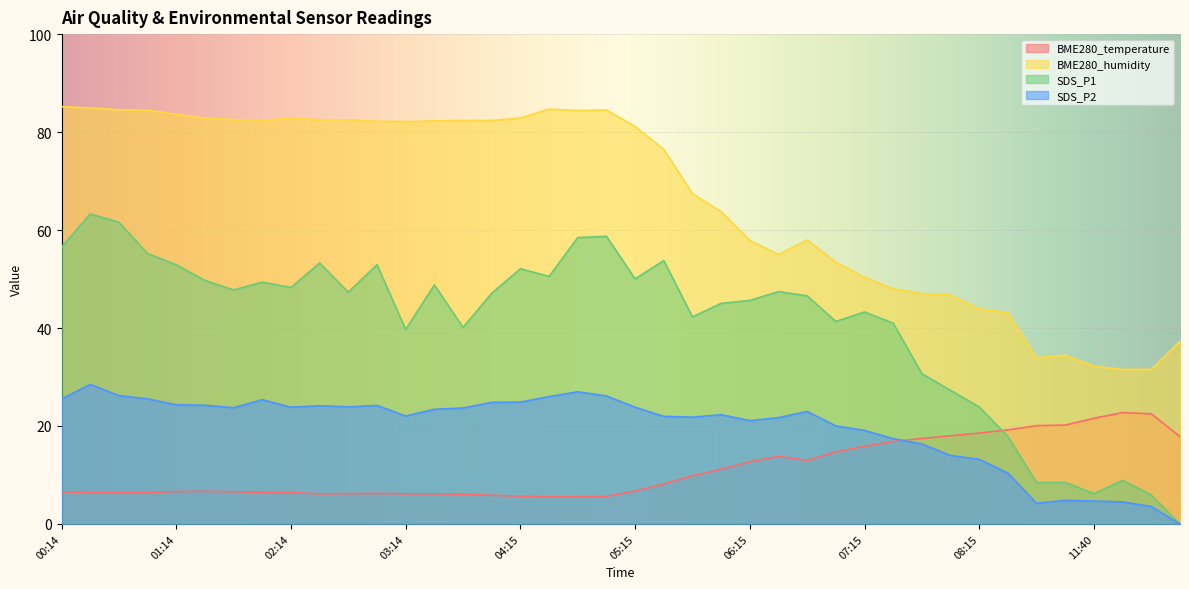

Which series has the largest range (max minus min)?

SDS_P1